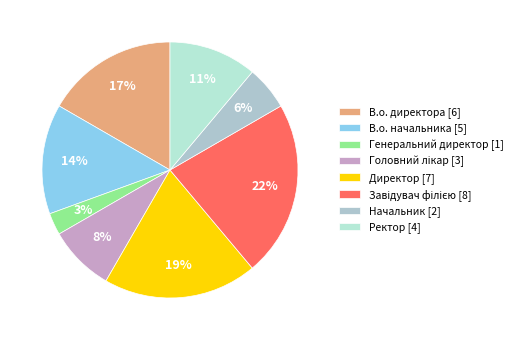

True or false: Ректор accounts for 22% of the total.

False